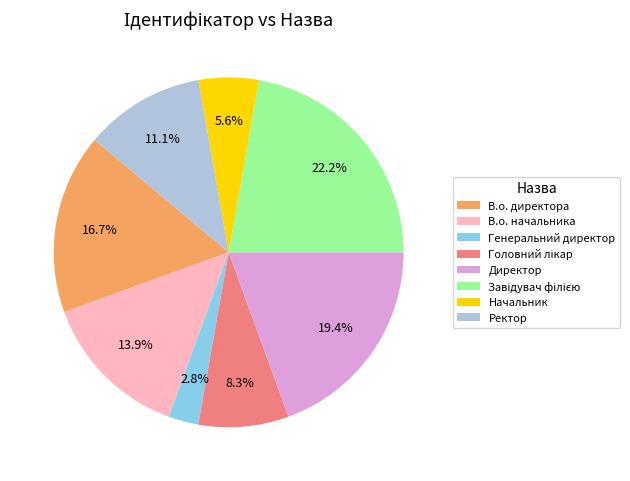

Which category has the smallest portion of the pie?

Генеральний директор